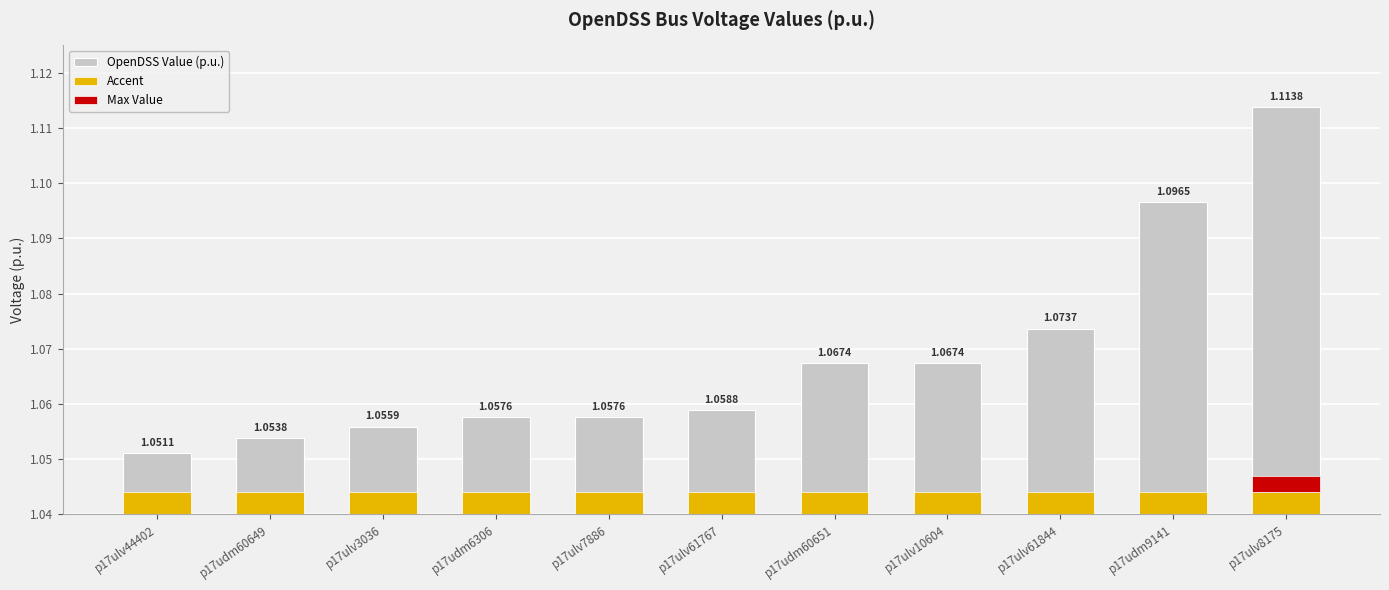

Does the chart contain any negative values?

No